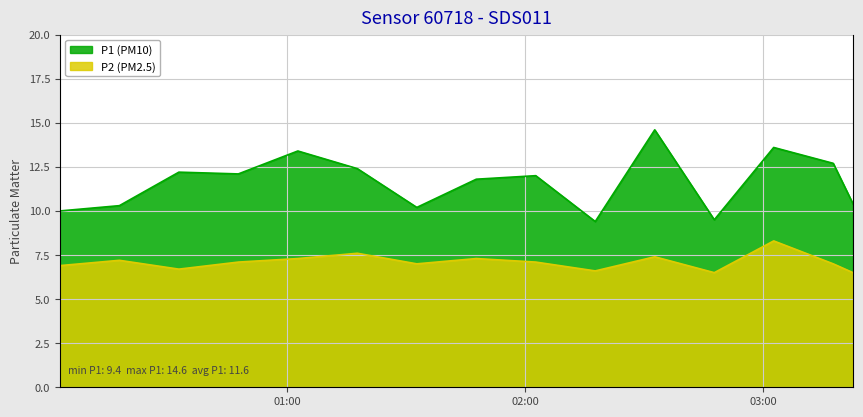

What is the sum of the P2 values at 2024-01-30T02:17:39 and 2024-01-30T03:22:39?

13.1